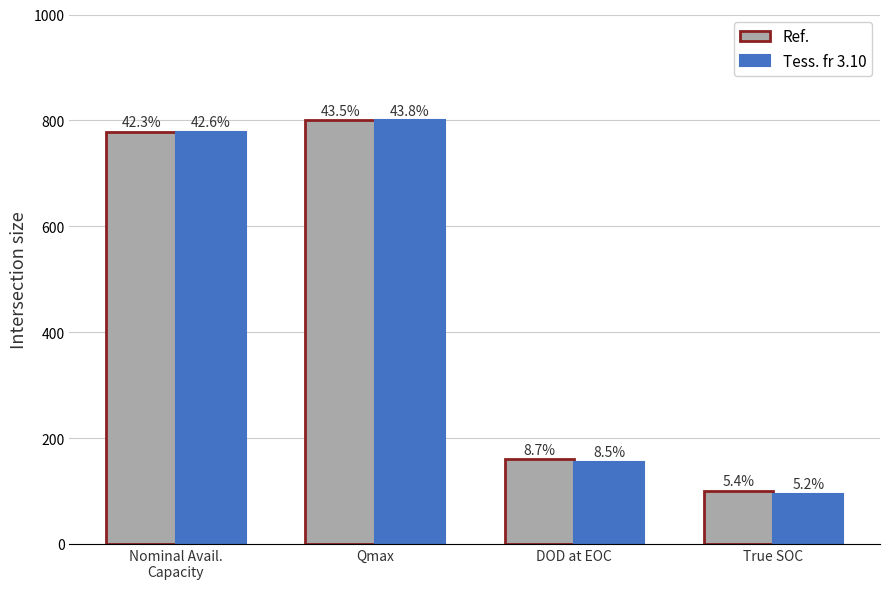

How many bars are there in each group?

2